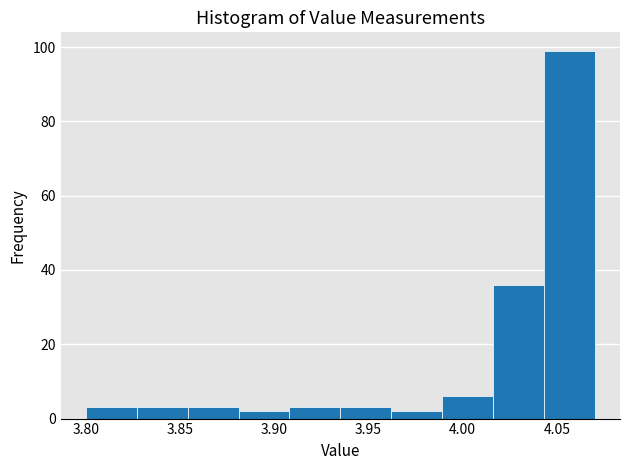

Which range on the x-axis has the tallest bar?

4.043 to 4.070